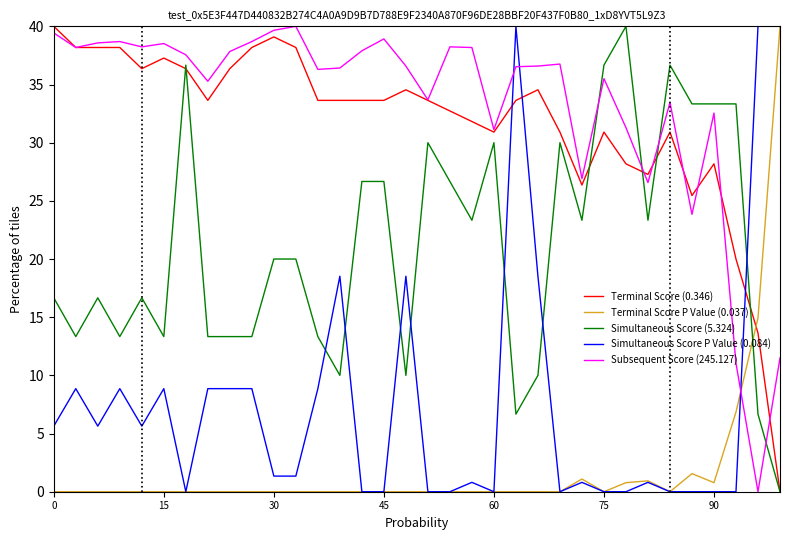

What is the greatest value displayed?

40.0